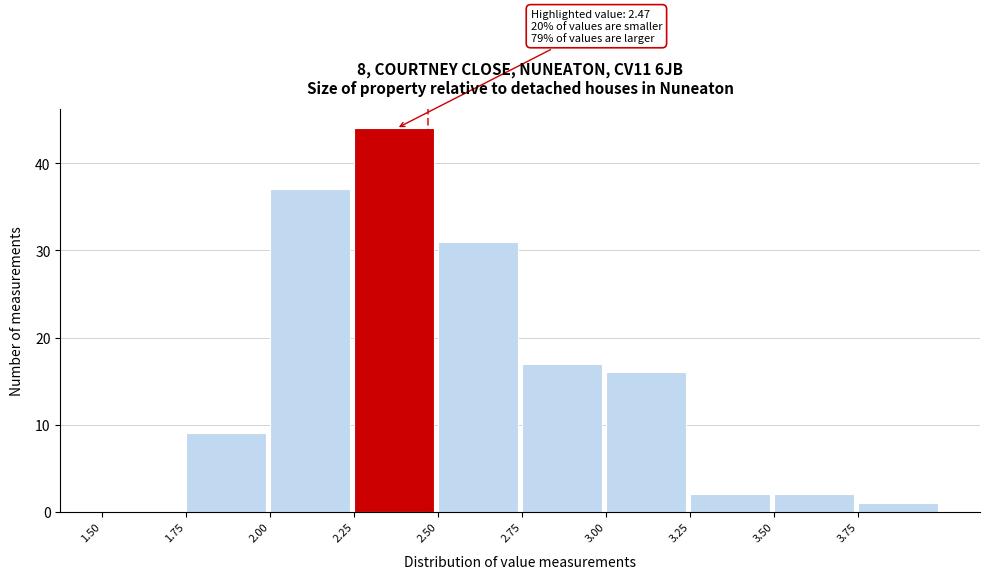

Which range on the x-axis has the tallest bar?

2.25 to 2.50